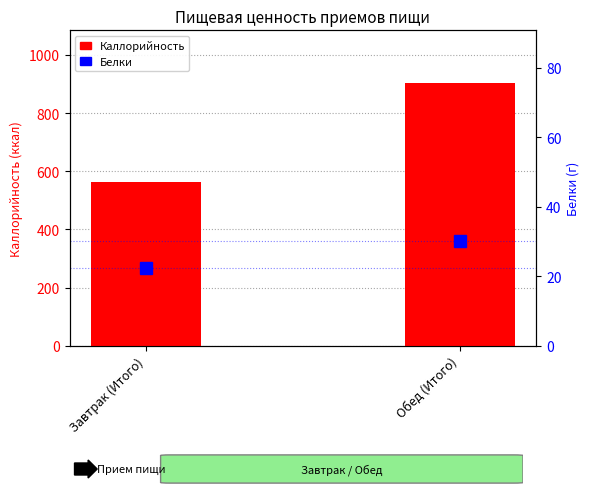

What is the value of the Каллорийность bar at the 1st from the left?

562.9